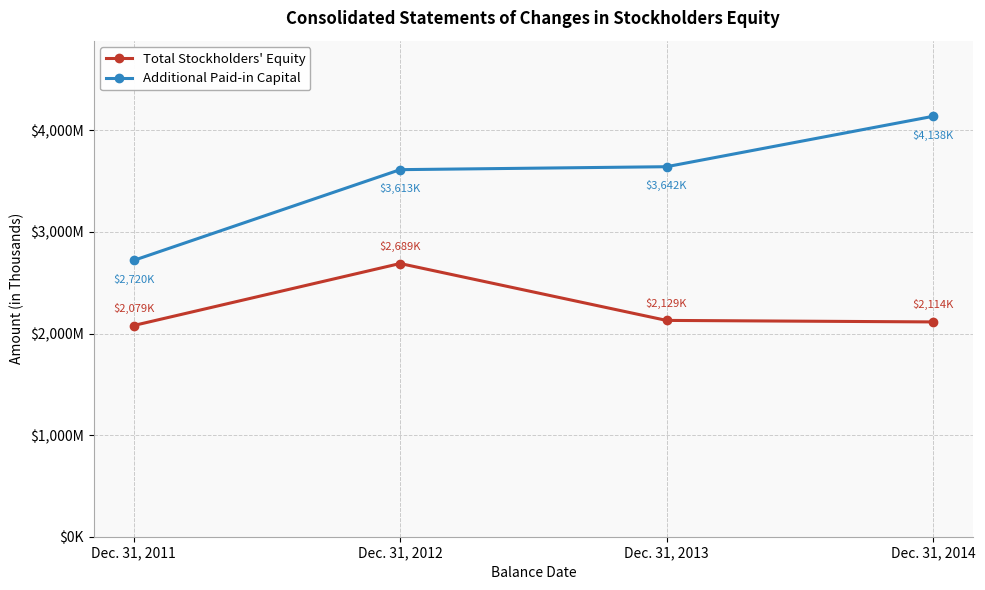

Does the chart have visible grid lines?

Yes